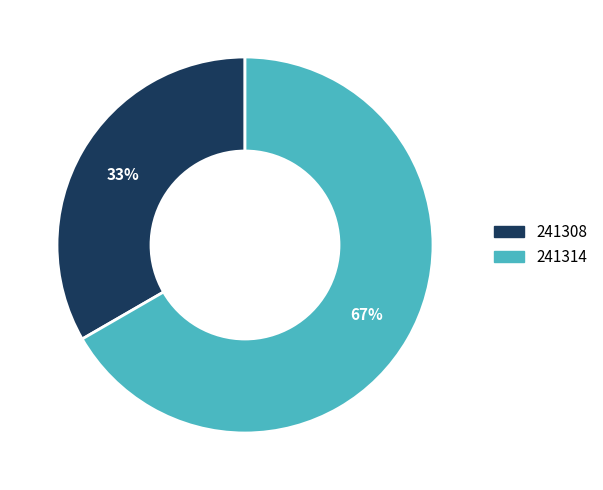

Which slice is the smallest?

241308